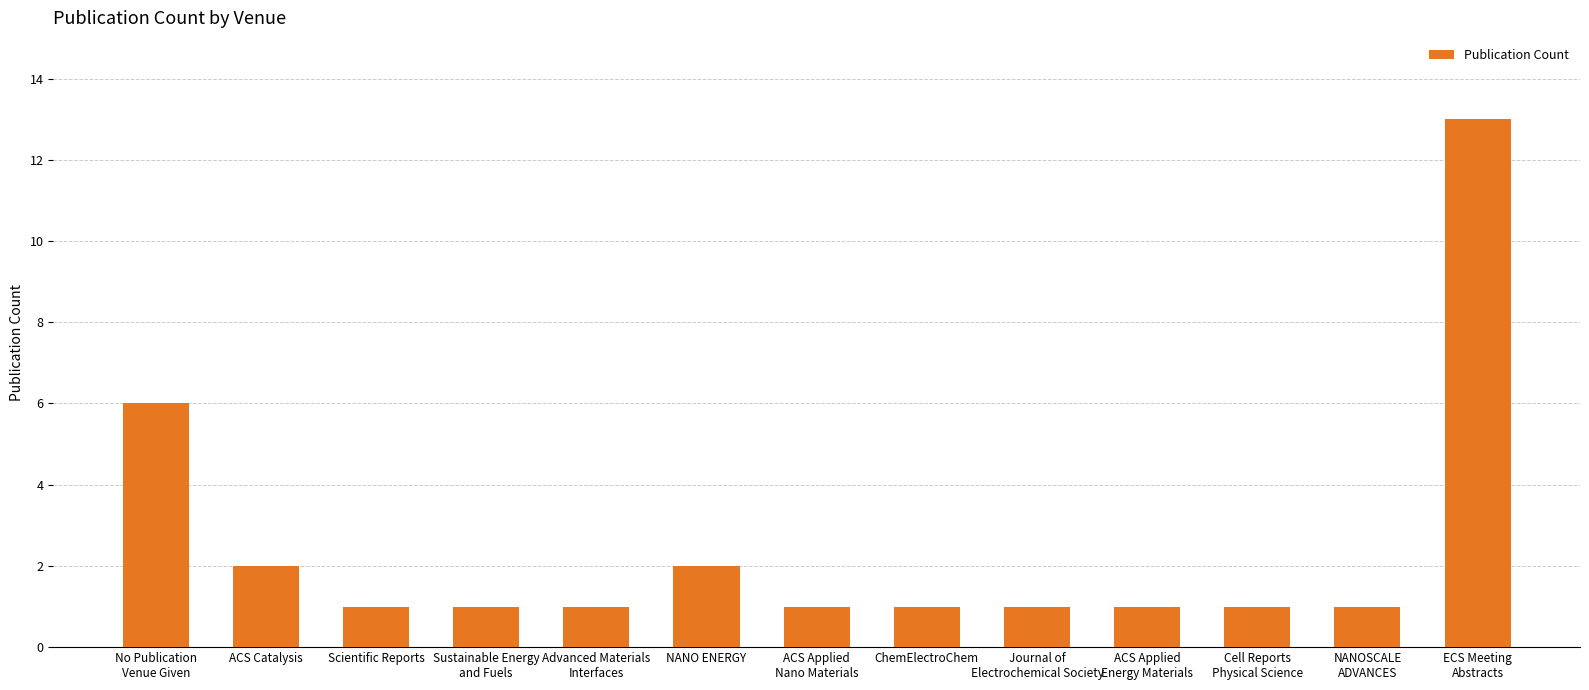

What is the value of the 5th bar from the left?

1